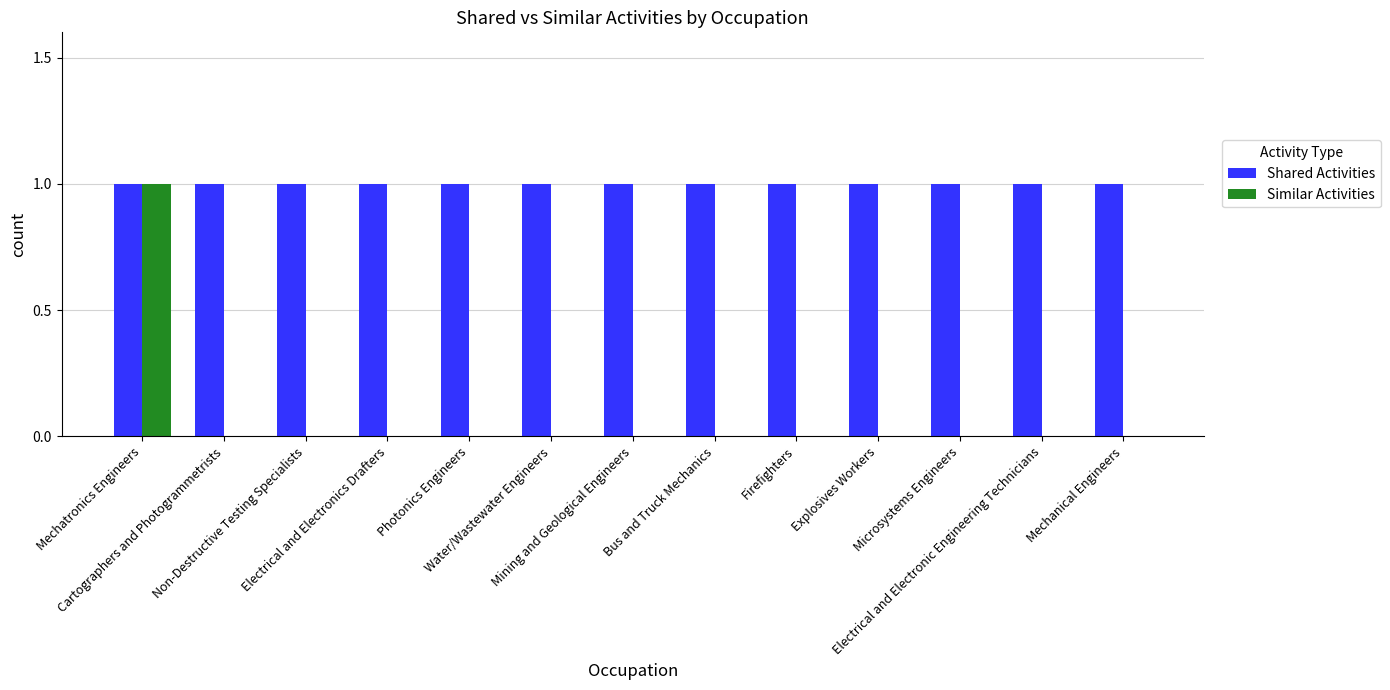

The Similar Activities series shows -1 at Bus and Truck Mechanics. True or false?

False